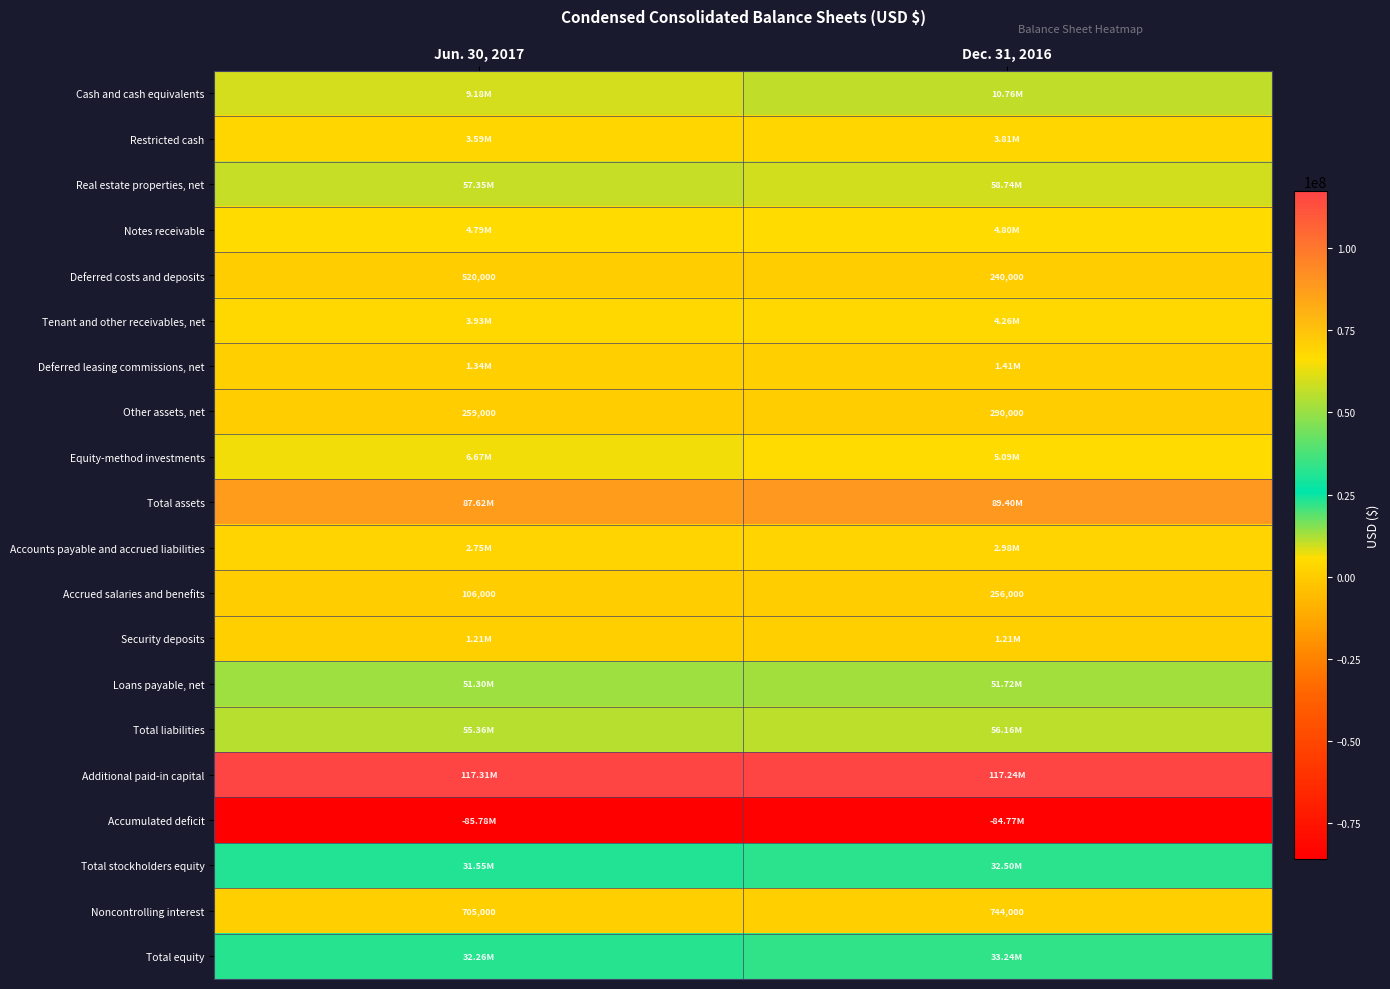

Between Dec. 31, 2016 and Jun. 30, 2017, which is larger?

Dec. 31, 2016